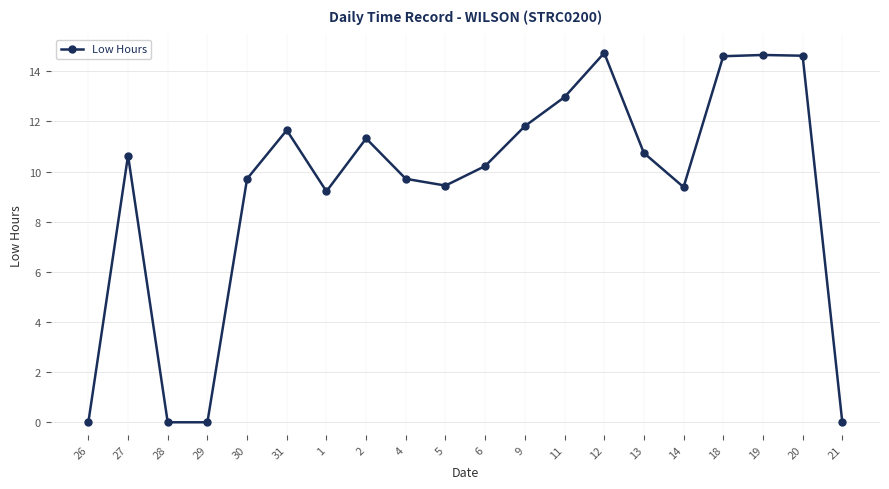

What is the value of the 18th point from the left?

14.7